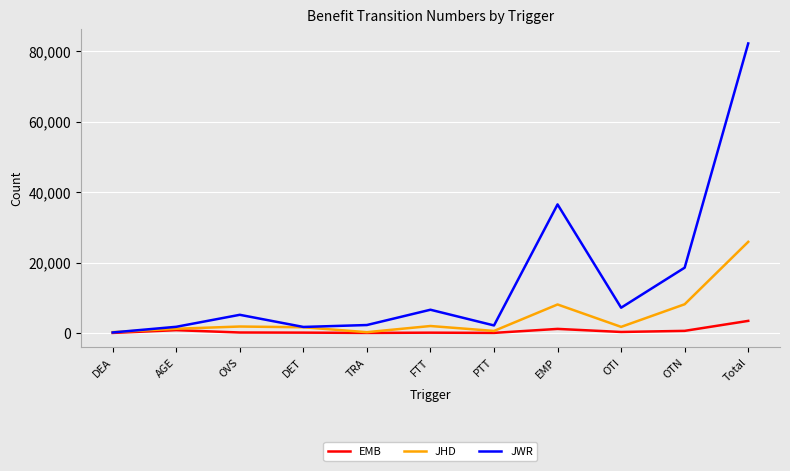

List the series in order of their overall mean, lowest first.

EMB, JHD, JWR